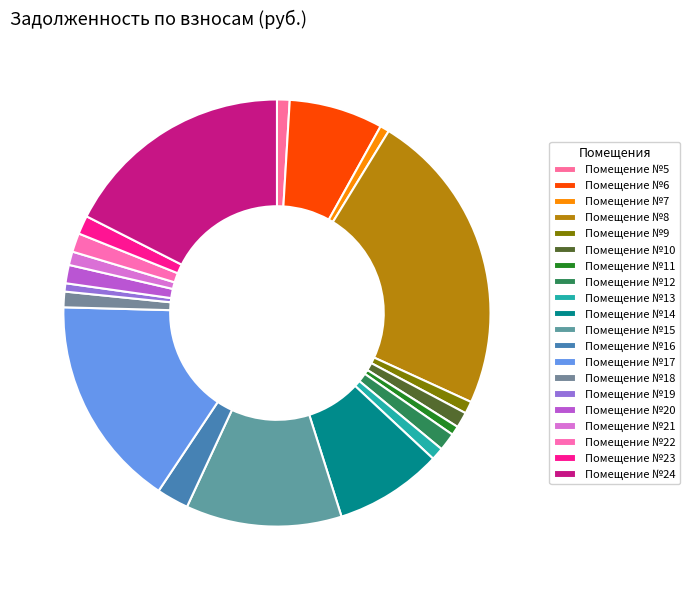

Which category has the smallest portion of the pie?

19